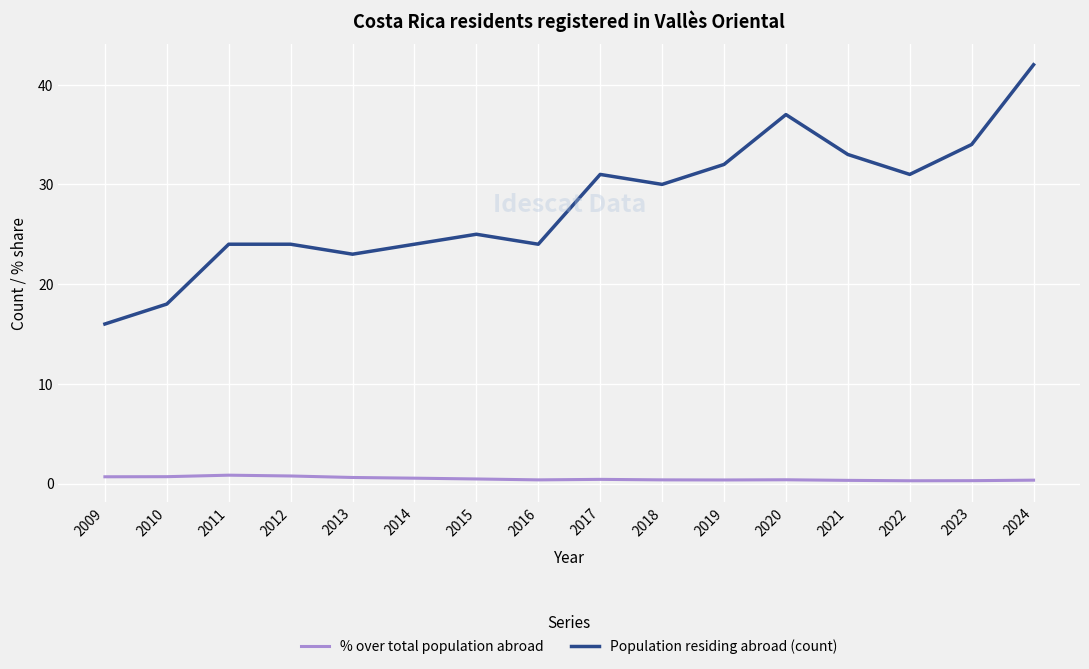

At 2020, list the series in order from smallest to largest.

% over total population abroad, Population residing abroad (count)